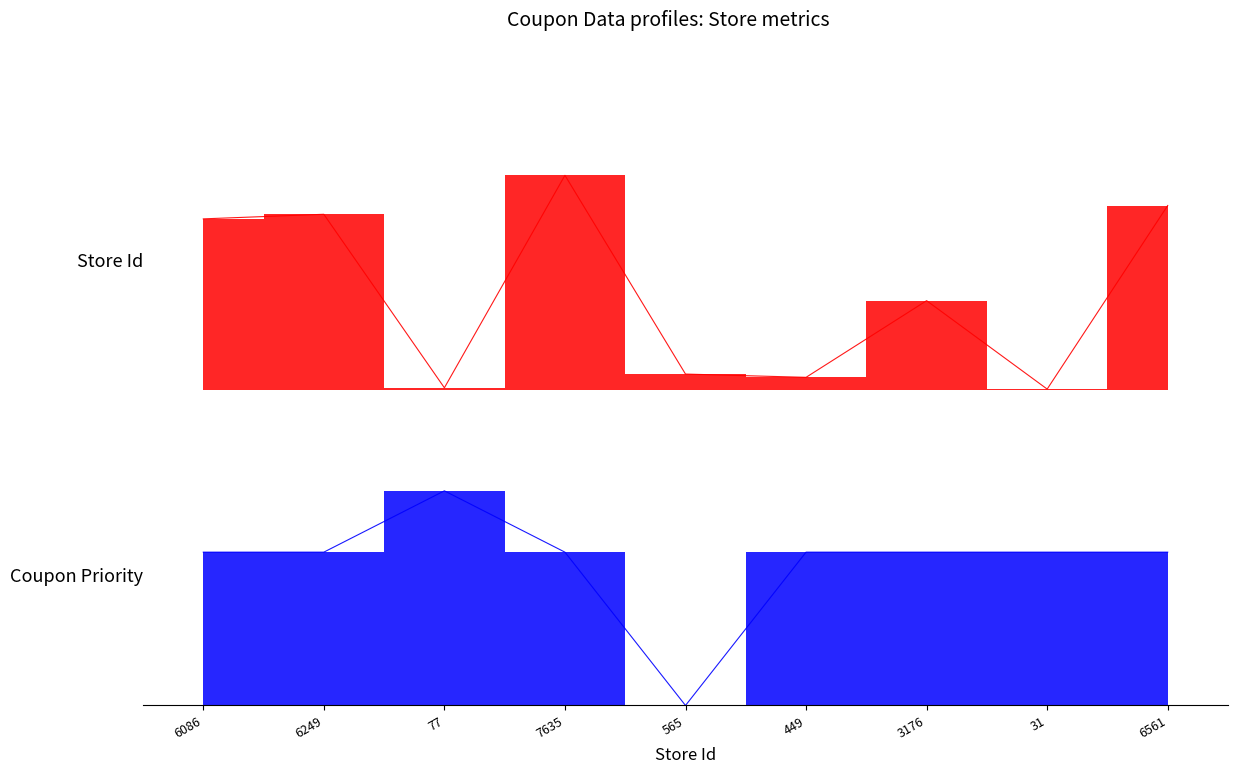

Between 565 and 449, which series saw the biggest shift?

Store Id